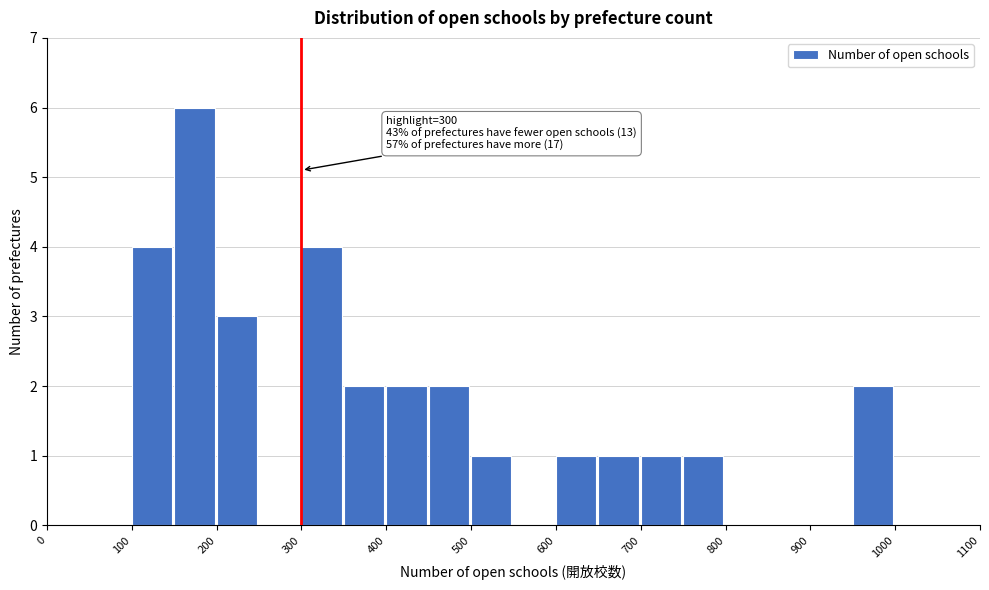

Over which range of the x-axis is the bar tallest?

150 to 200